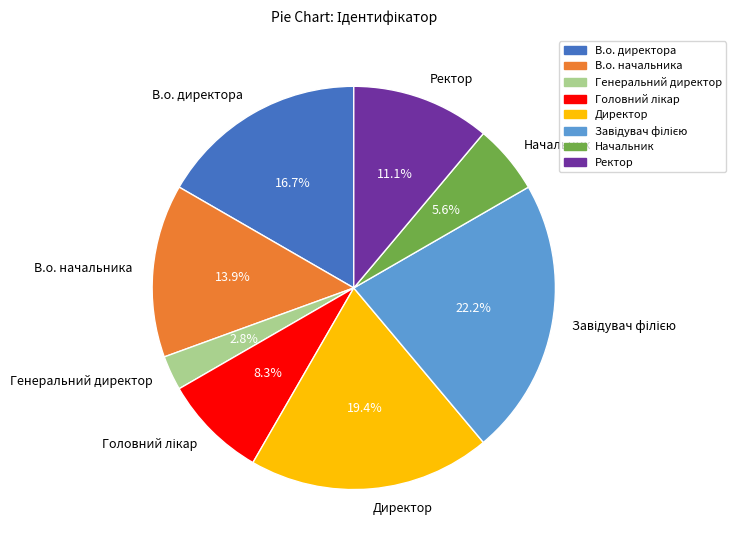

Does Генеральний директор represent more than half of the total?

No